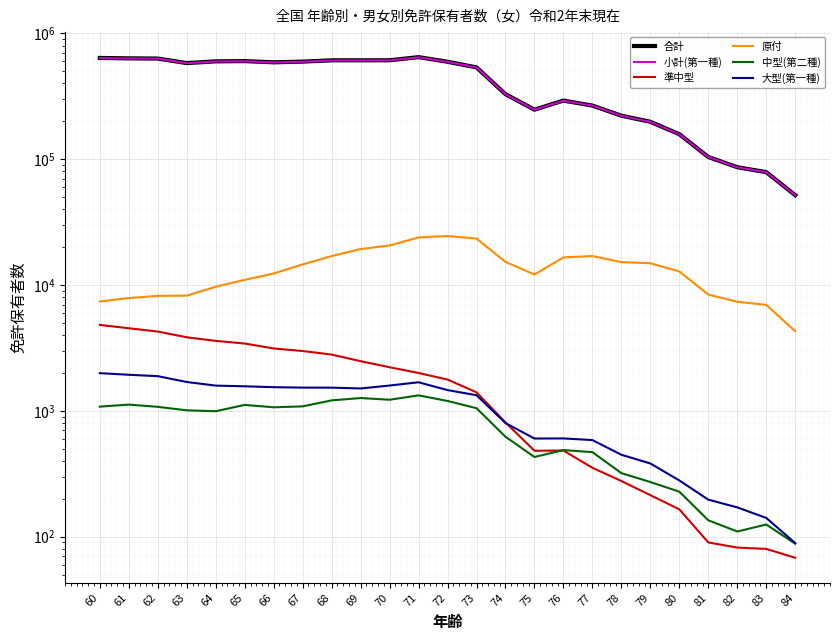

What is the total value across all series at 75?

508564